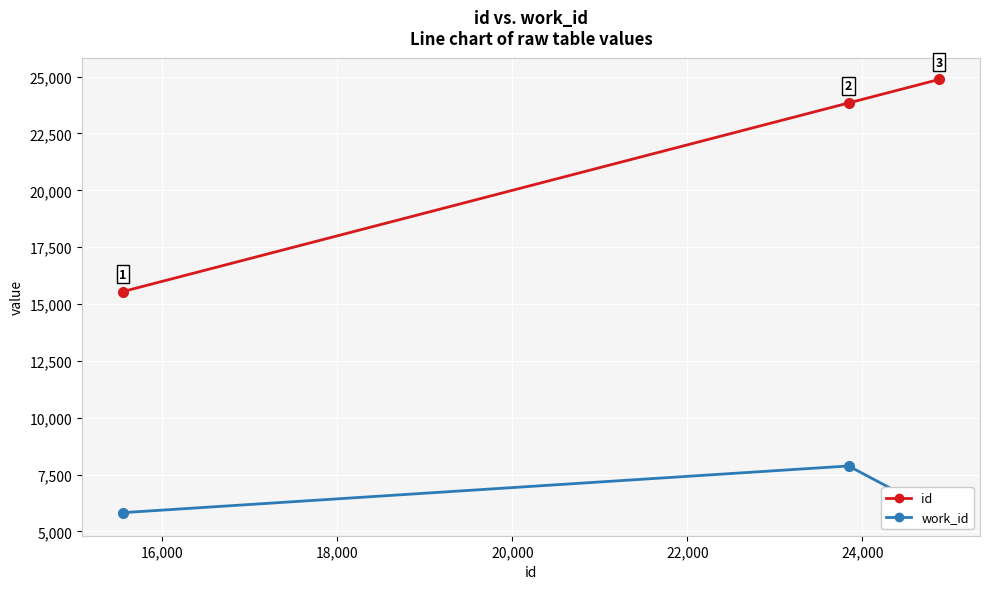

What is the sum of all work_id values?

19472